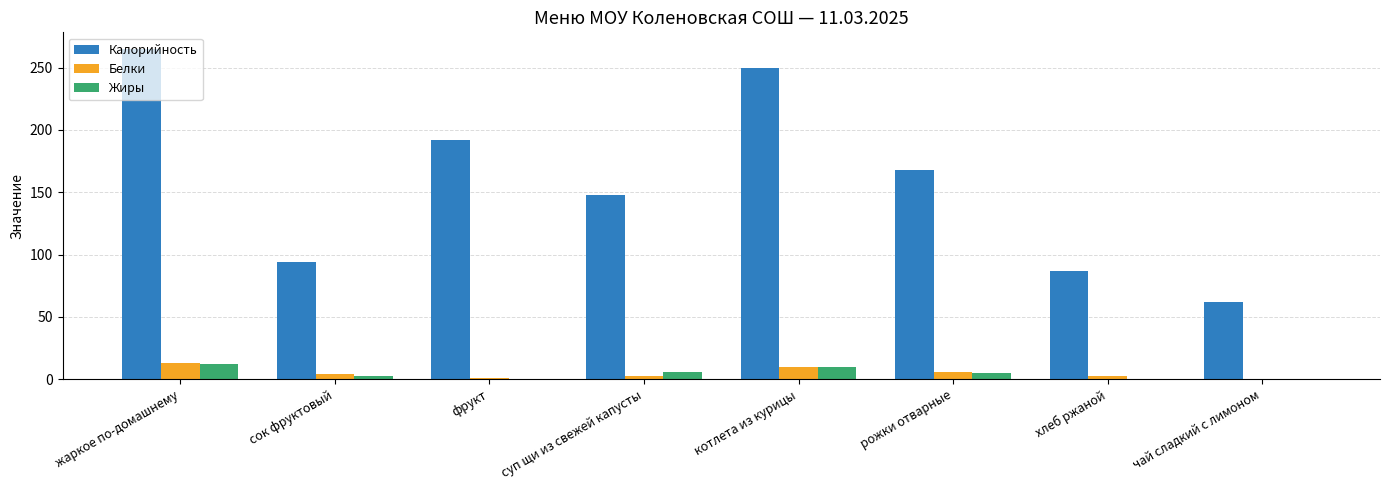

Which series changed the most between сок фруктовый and котлета из курицы?

Калорийность